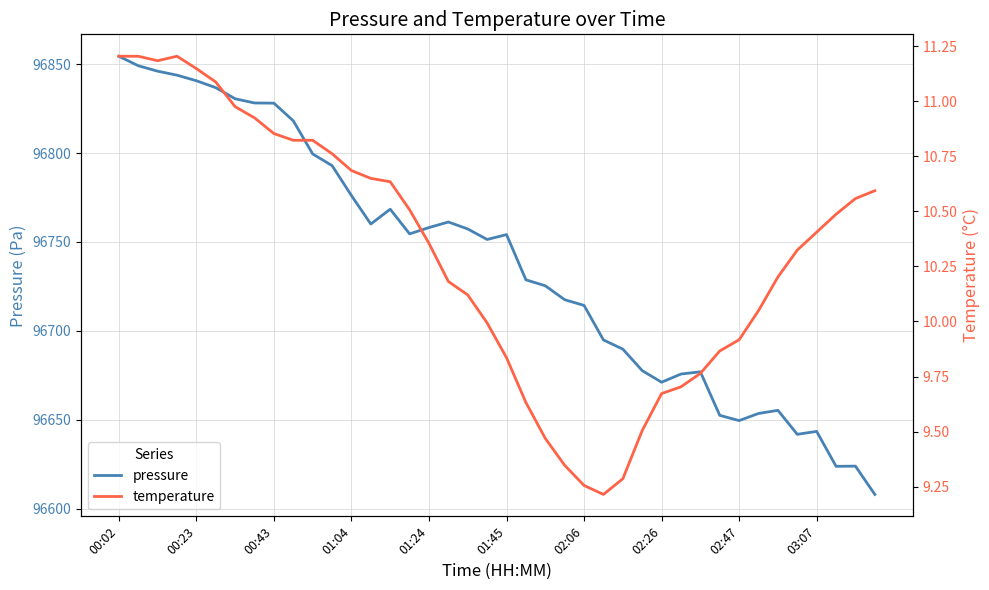

What is the maximum value for pressure?

96854.4